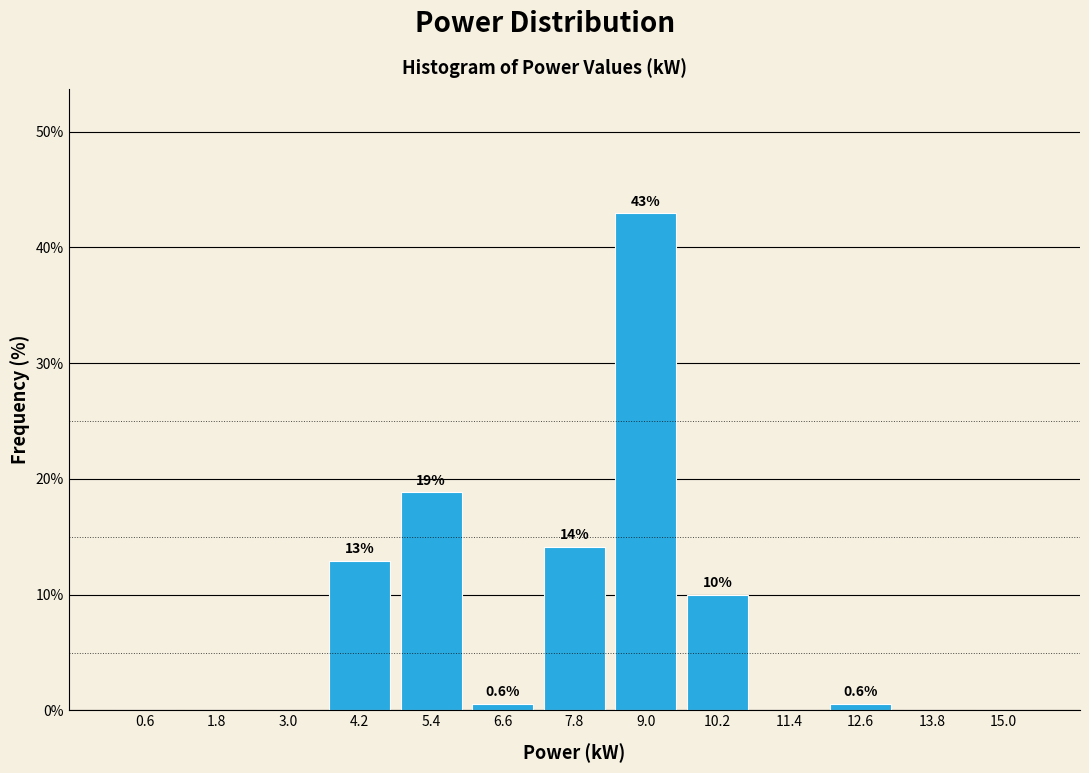

Which range on the x-axis has the tallest bar?

8.4 to 9.6